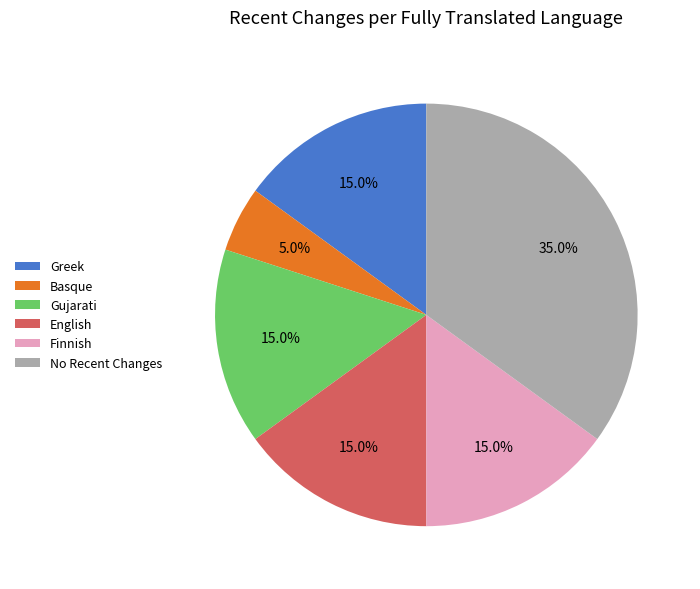

To the nearest percent, what is the average slice percentage?

17%